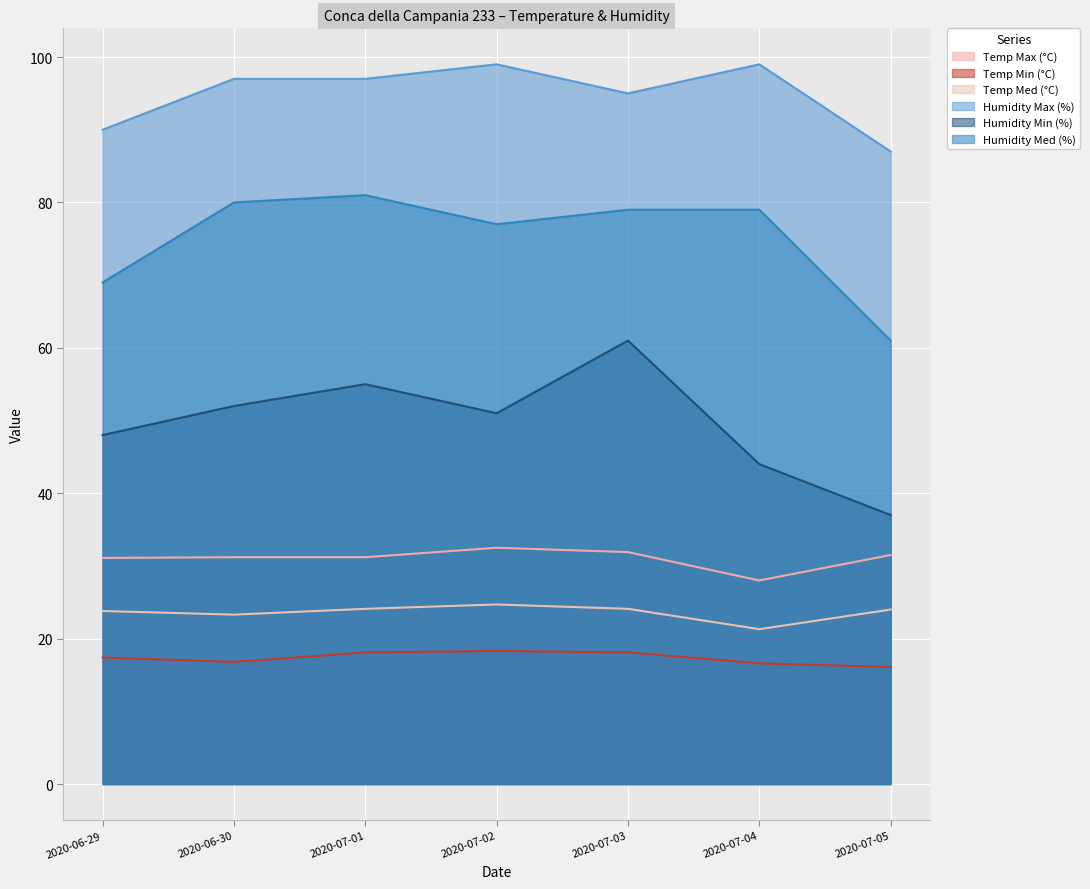

True or false: Temp Min (°C) and Temp Med (°C) cross at least once.

False